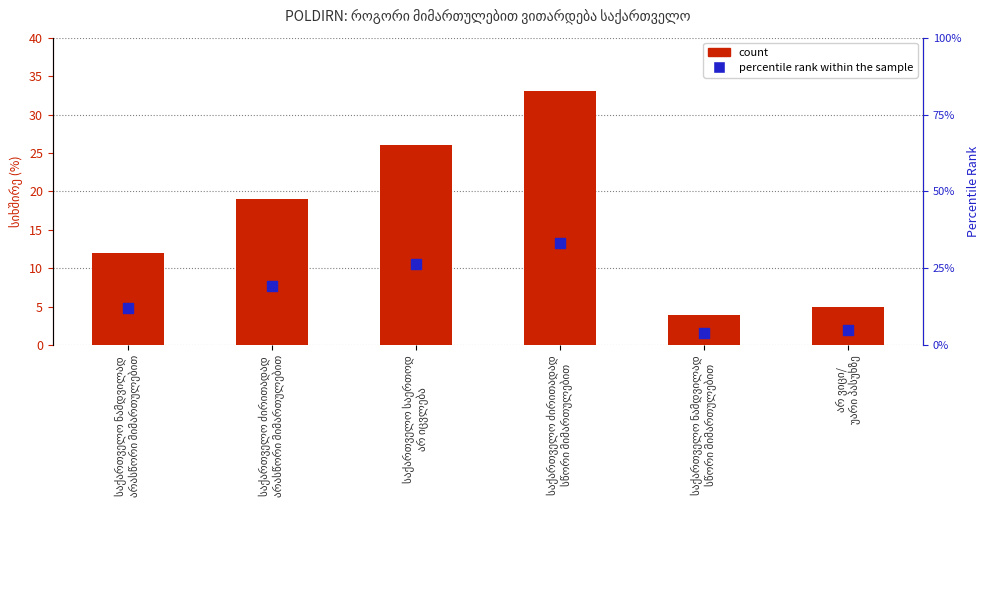

What is the total value across all series at არ ვიცი/
უარი პასუხზე?

10.1